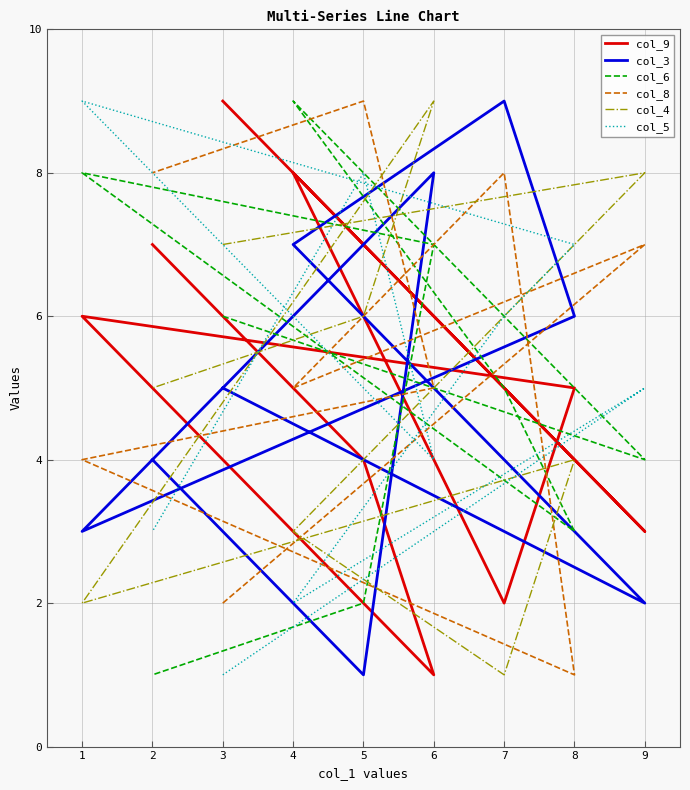

True or false: col_8 has more than 2 interior local peaks.

True